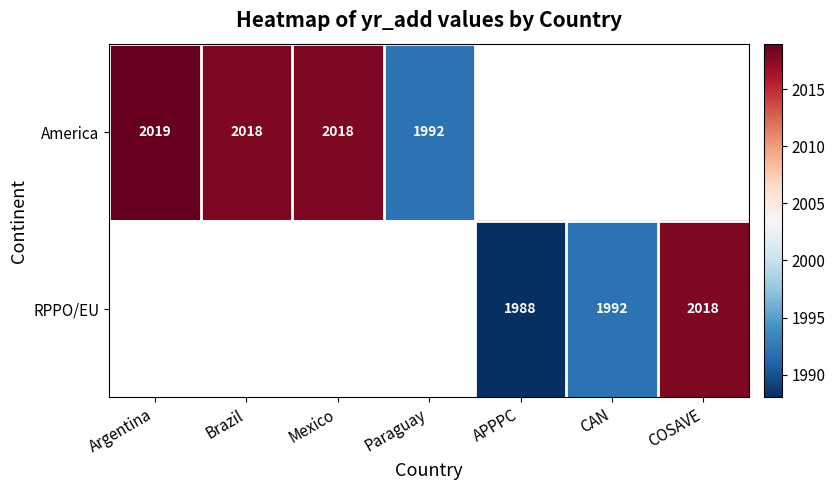

True or false: RPPO/EU has a value of 2896 at COSAVE.

False